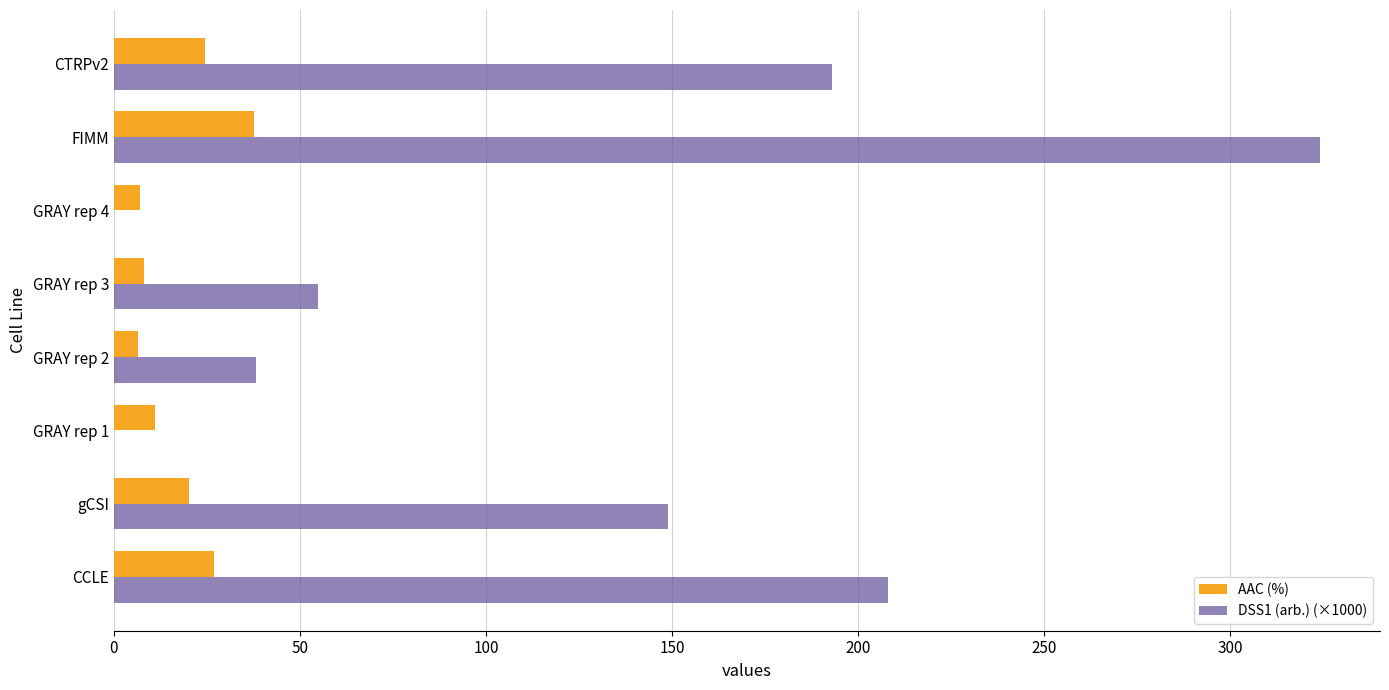

At which category is the sum across all series the highest?

FIMM